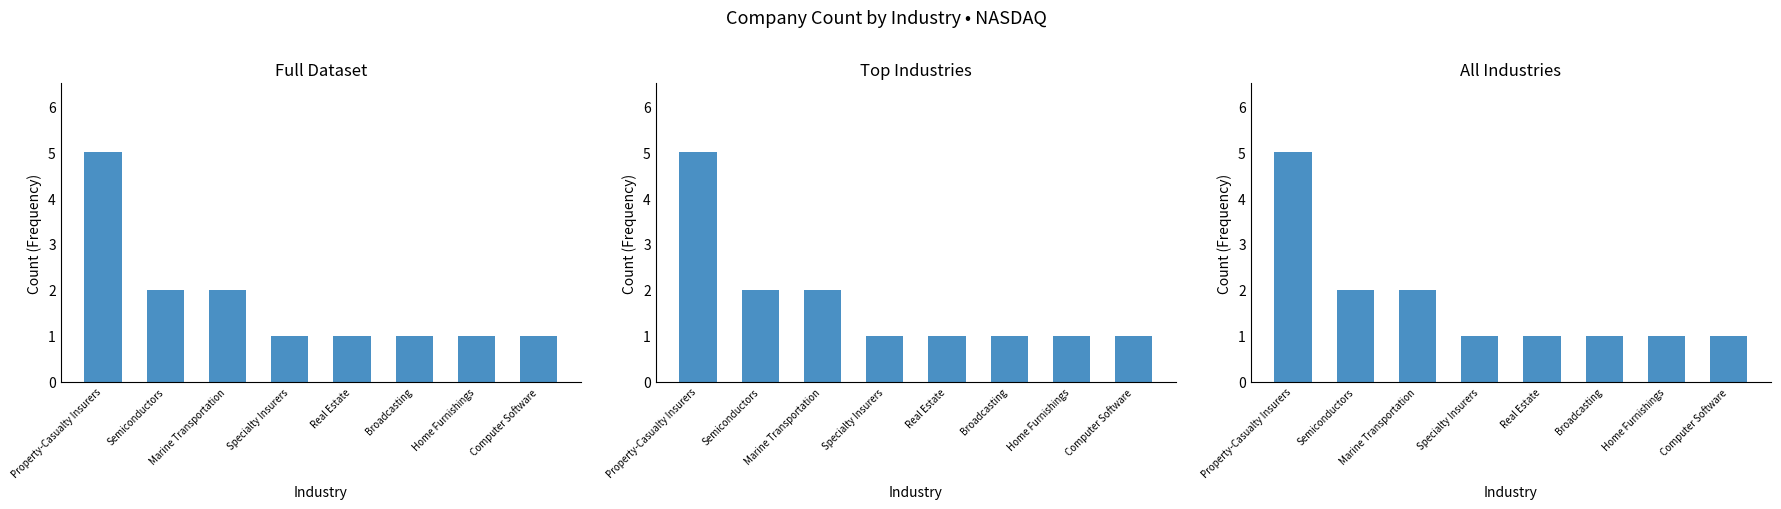

Are the bars horizontal?

No